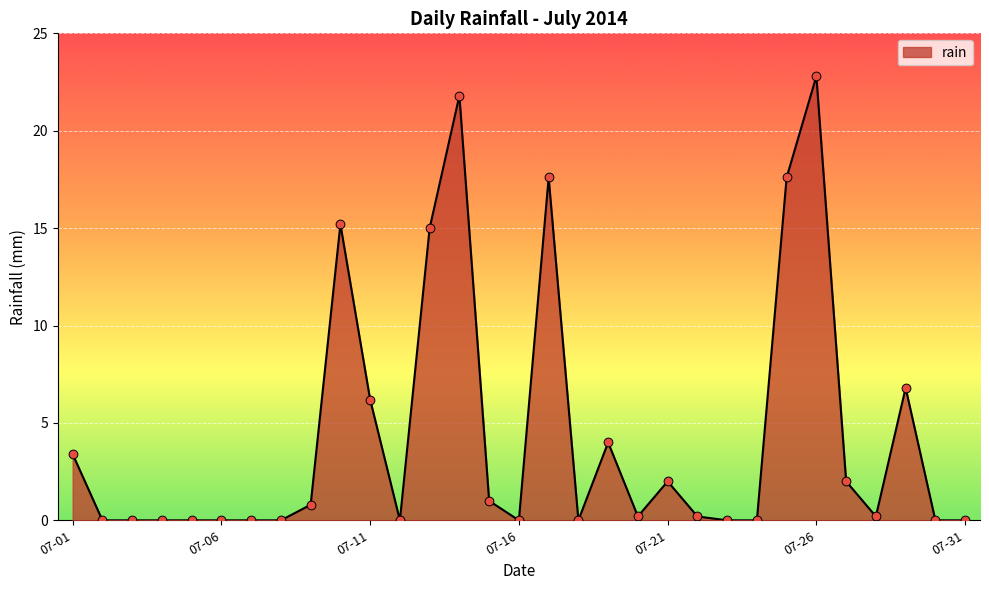

What is the greatest value displayed?

22.8